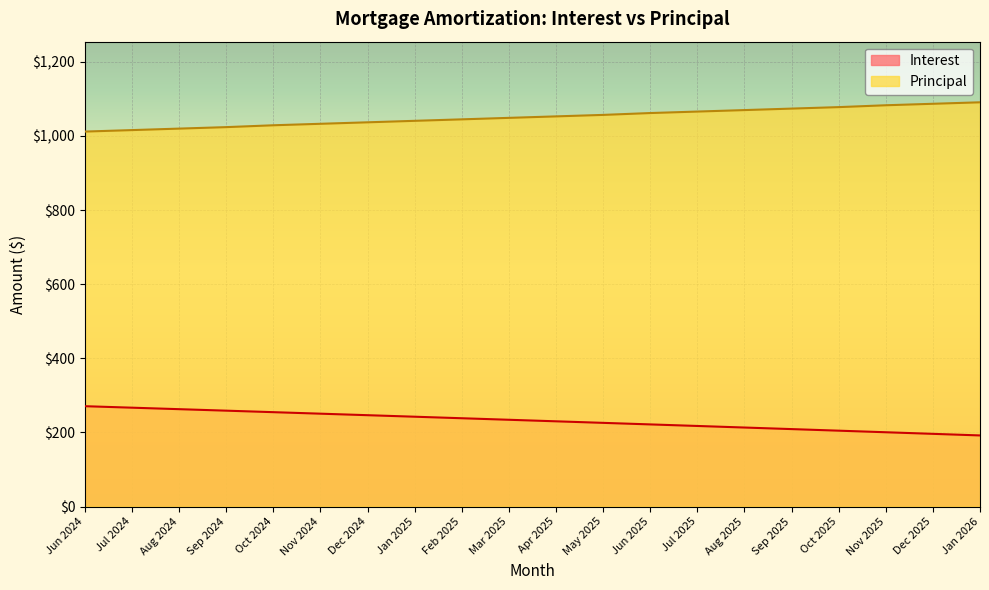

What is the label of the 18th point from the right?

Aug 2024